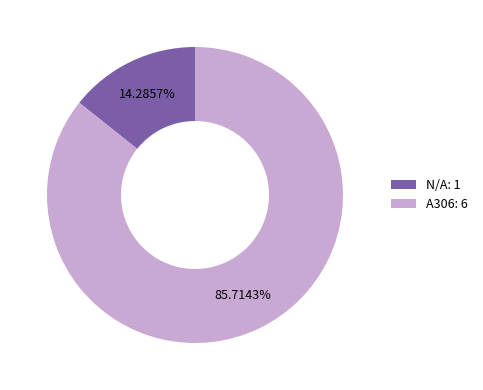

Which slice is the largest?

A306